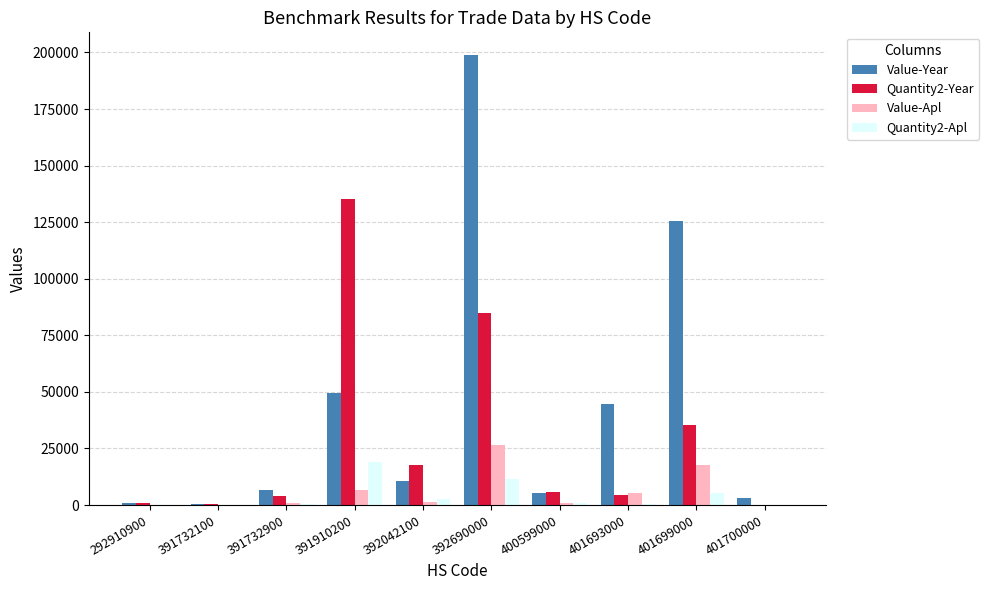

Between 392042100 and 401693000, which series saw the biggest shift?

Value-Year